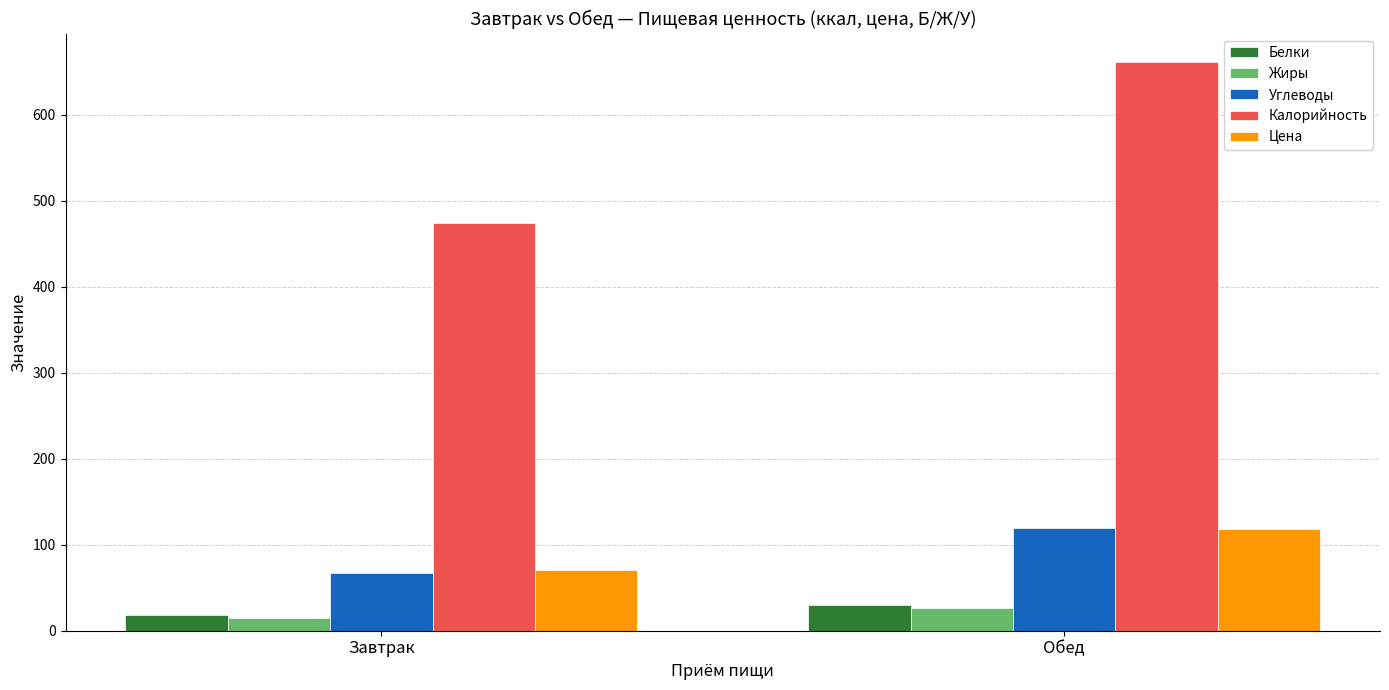

Which series has the widest spread of values?

Калорийность